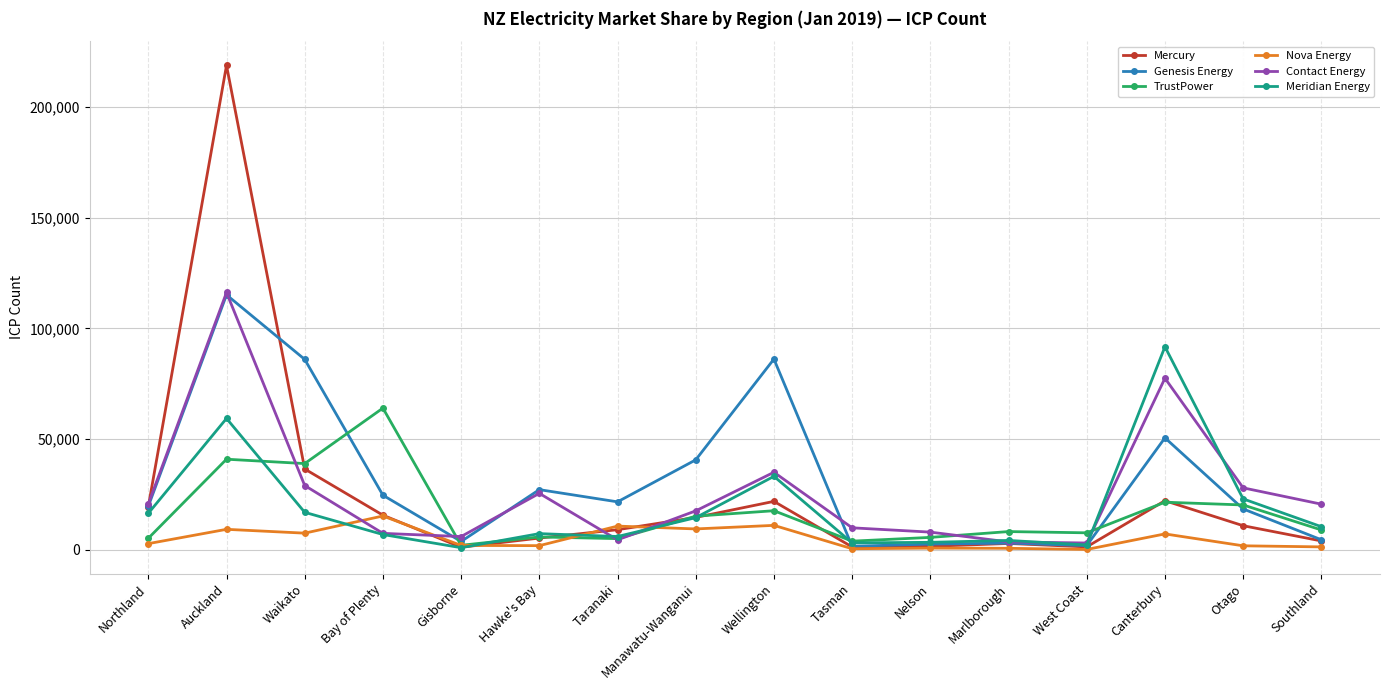

What is the value of the Genesis Energy point at the 13th from the left?

1846